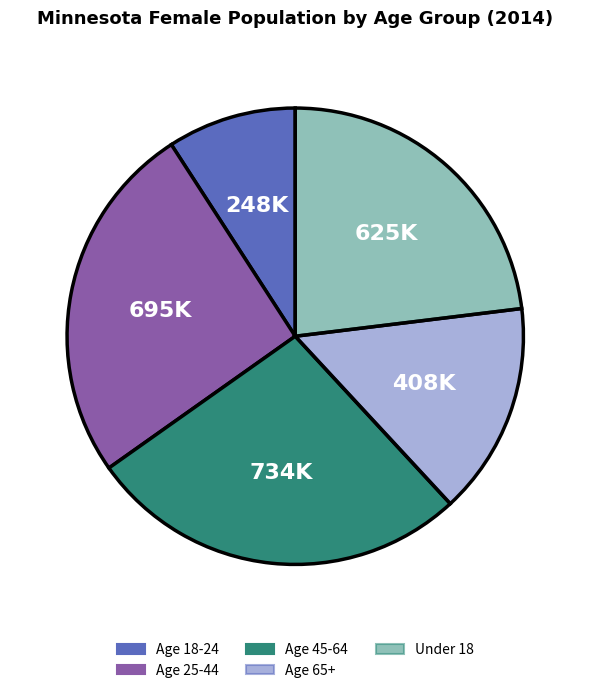

Count the number of slices in the pie.

5